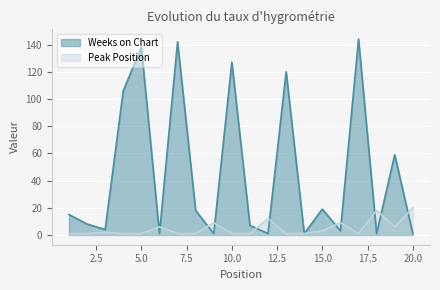

Is the value of Weeks on Chart at 18 greater than the value of Peak Position at 5?

No